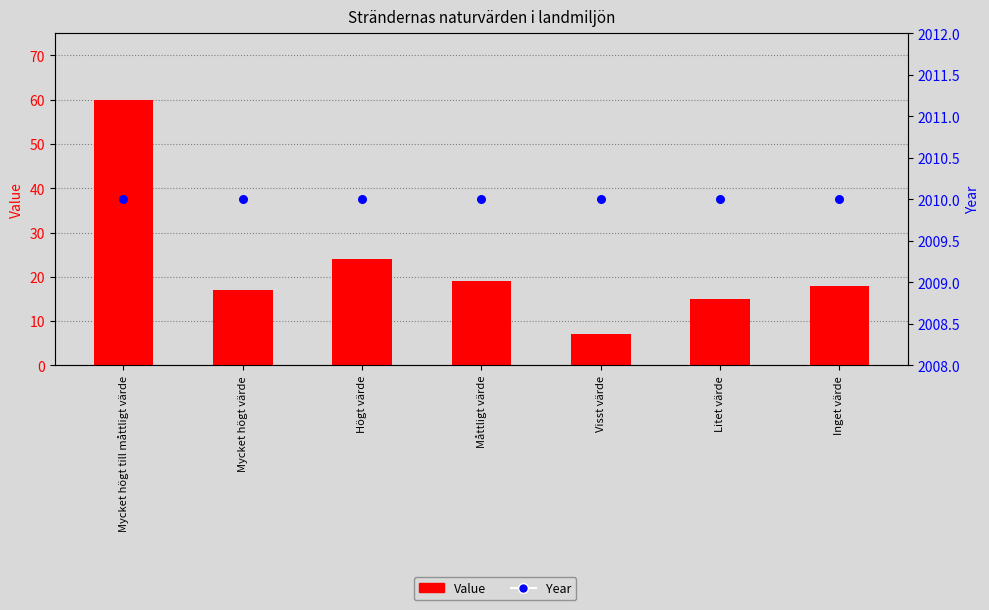

At how many categories does at least one series exceed 878?

7